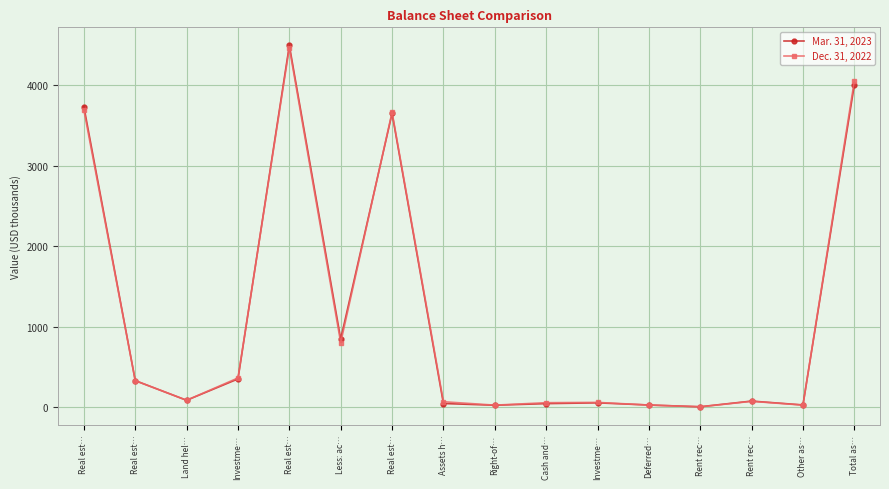

Which category has the lowest value across all series?

Rent rec…